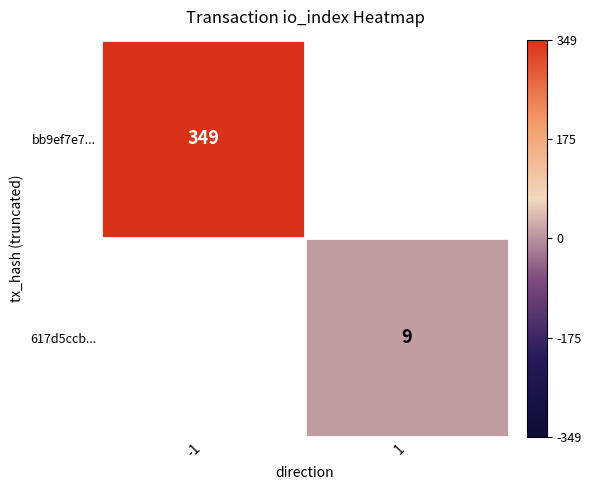

At how many categories does at least one series exceed 89?

1